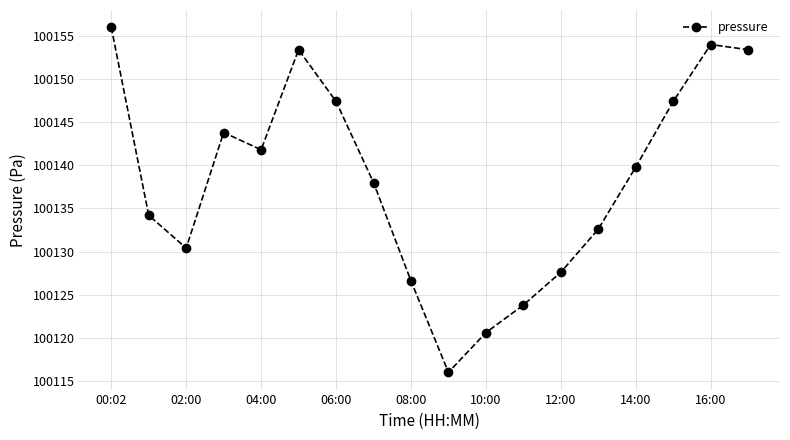

What is the difference between the maximum and minimum values?

40.0